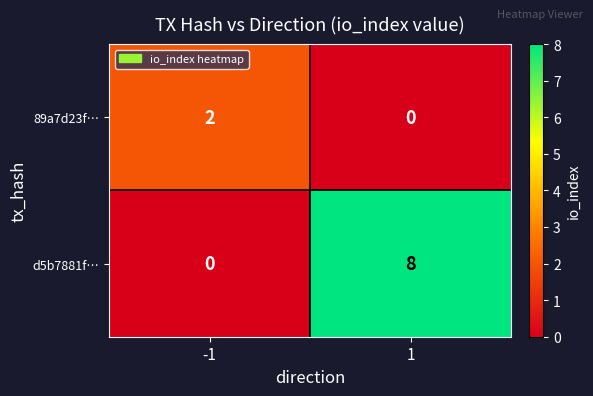

What is the sum of the d5b7881f… values at 1 and -1?

8